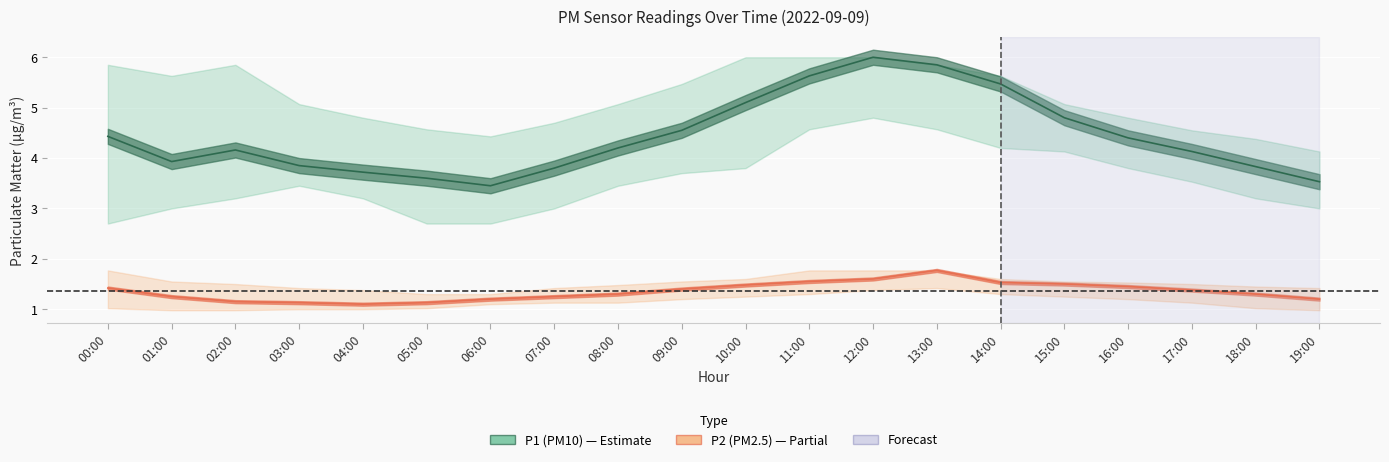

What is the value of the P2_upper point at the 5th from the left?

1.4